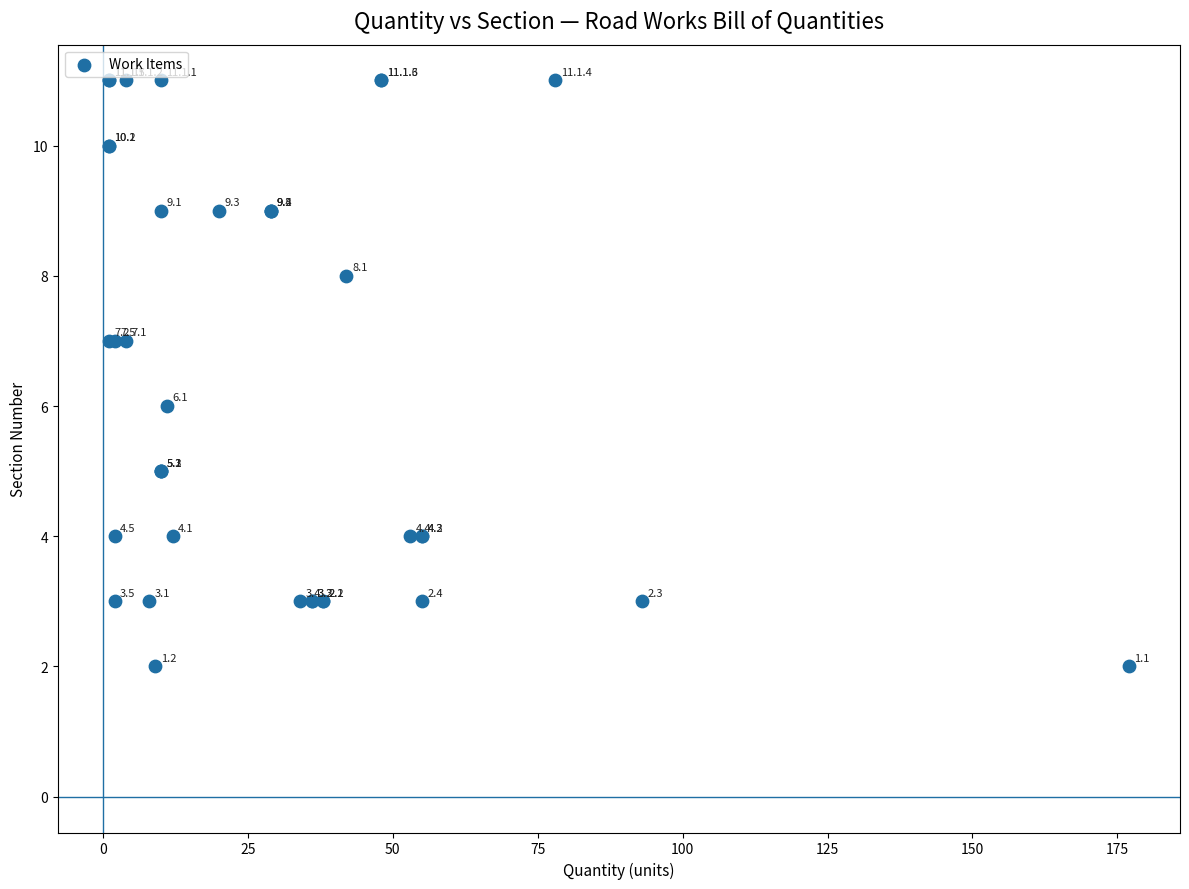

What Y value in the scatter plot is closest to 6?

6